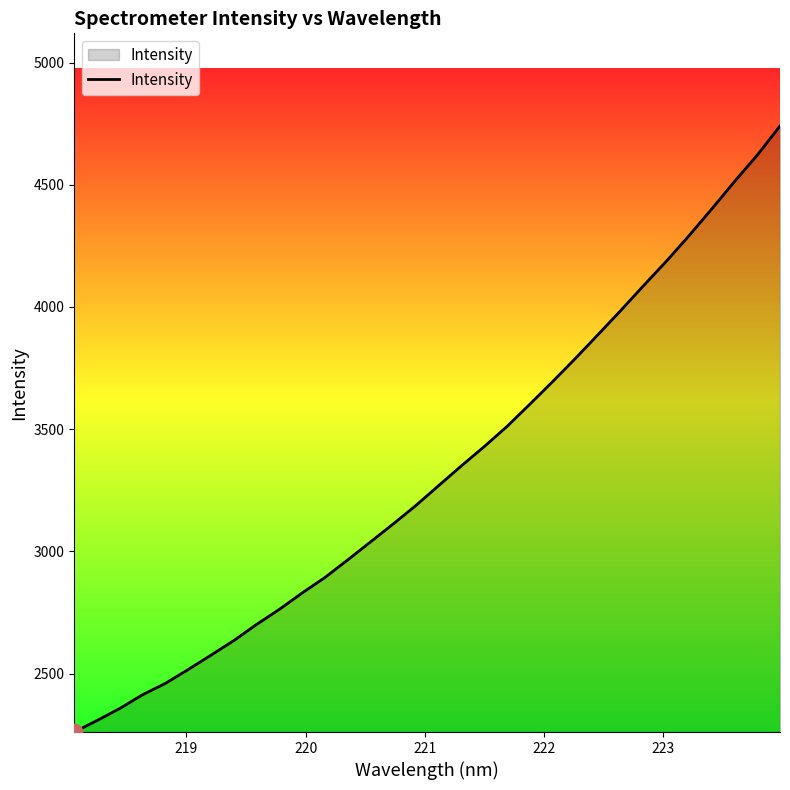

What is the minimum value shown in the chart?

2260.5